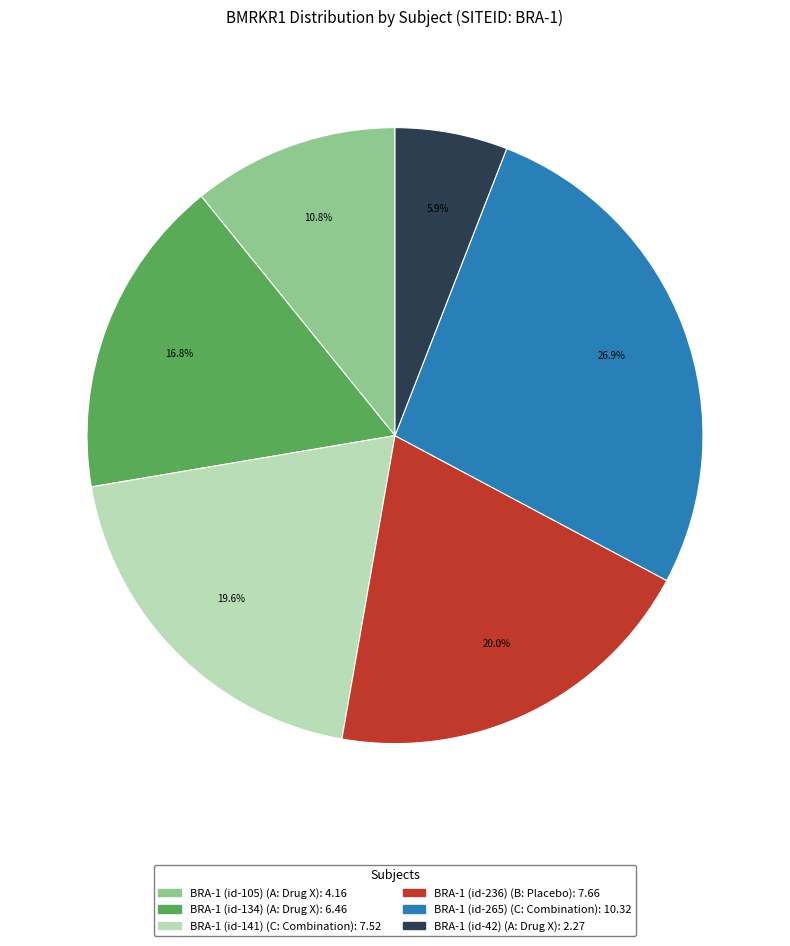

Is there a majority slice in this chart?

No